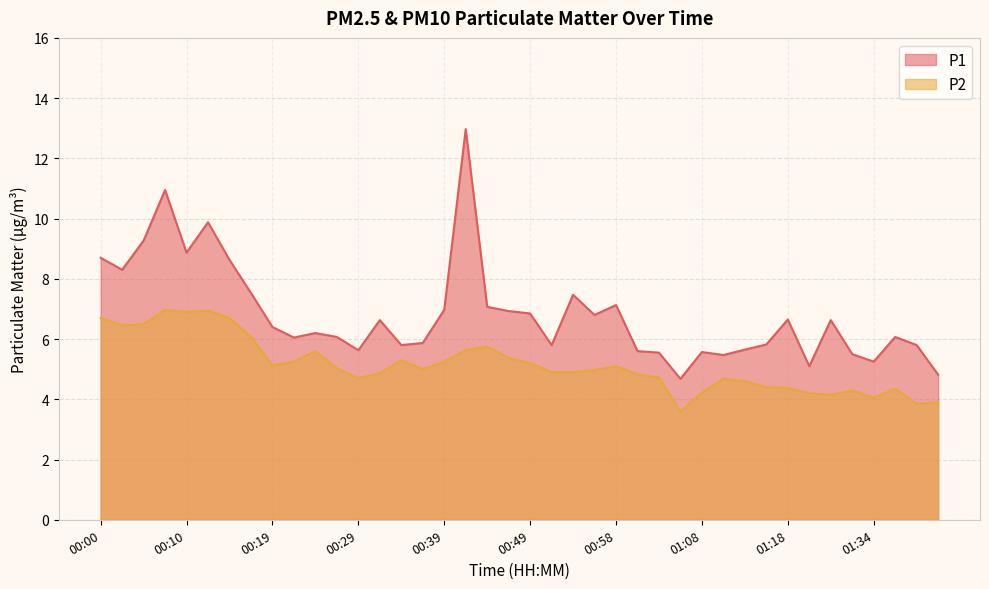

At which label does P1 first exceed 6?

00:00